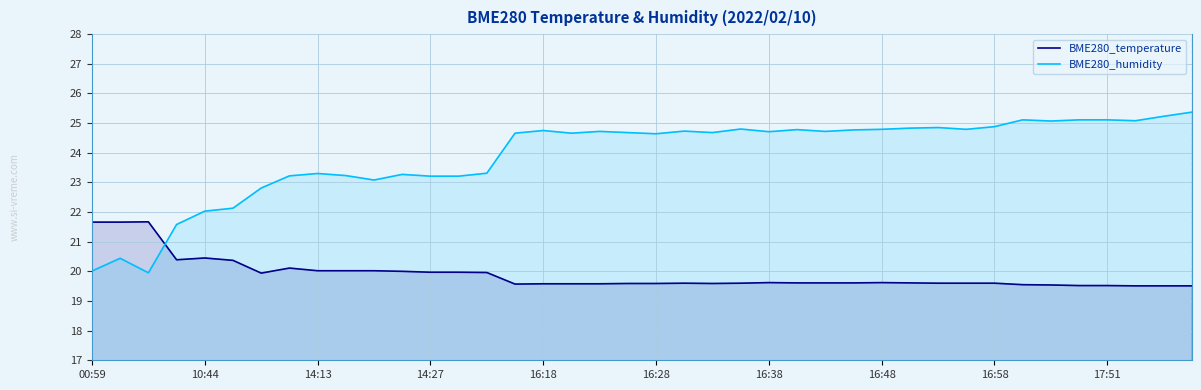

Rank the series by their average value, from highest to lowest.

BME280_humidity, BME280_temperature